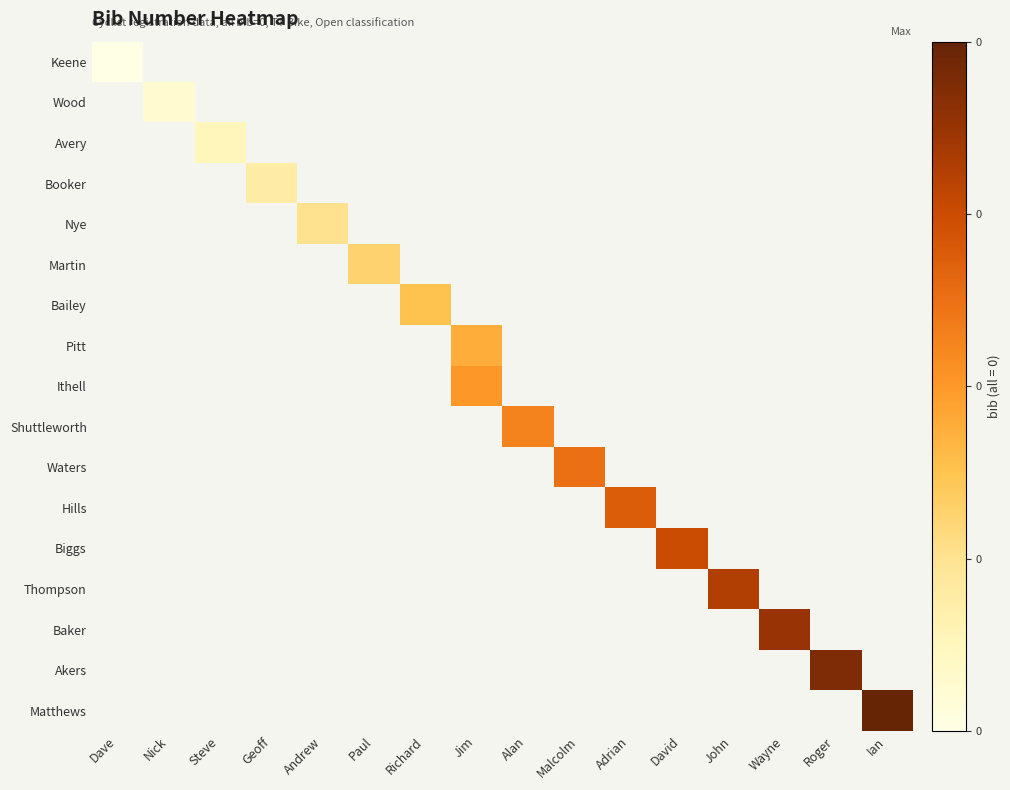

Is the value of Wood at Richard greater than the value of Biggs at Geoff?

No